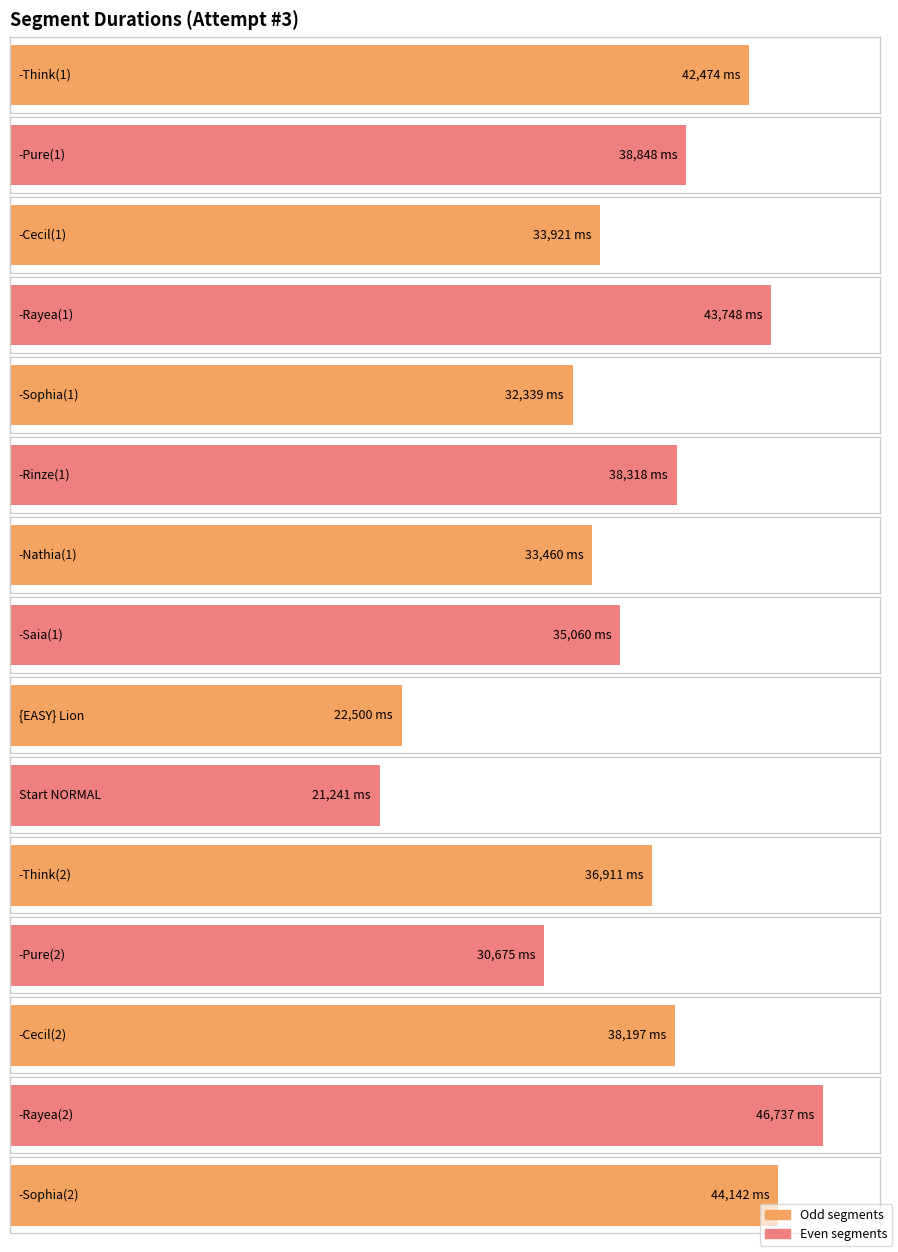

What is the label of the 1st bar from the left?

-Think(1)